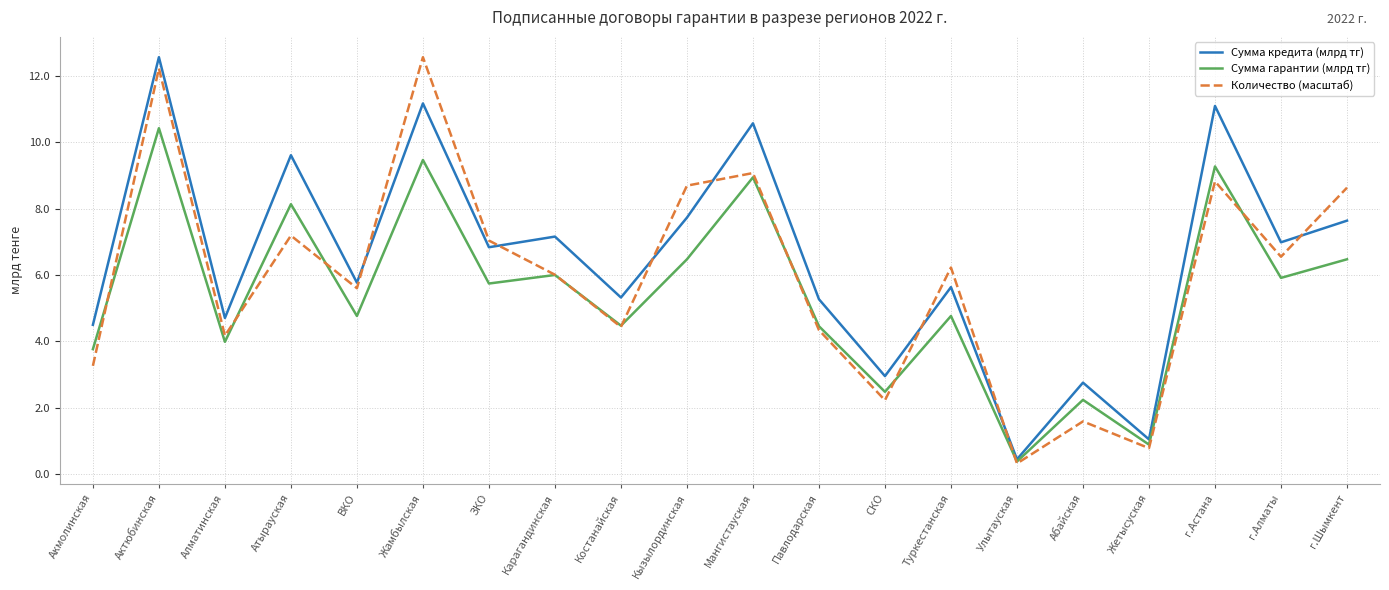

How many times do Сумма гарантии (млрд тг) and Количество (масштаб) cross each other?

9